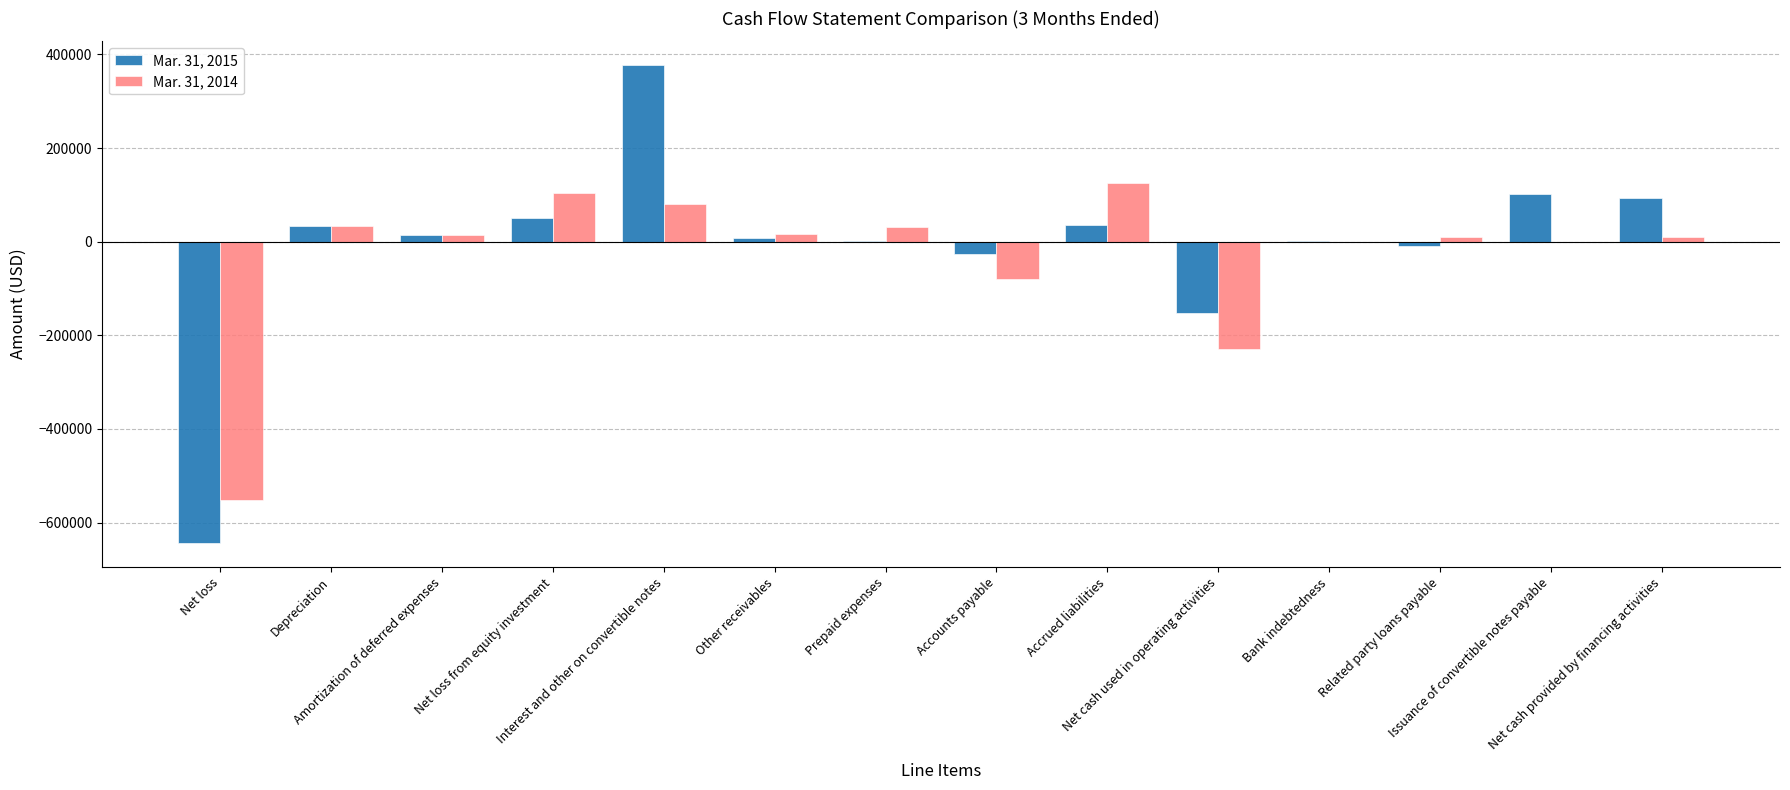

What are all the series names shown in the legend?

Mar. 31, 2015, Mar. 31, 2014